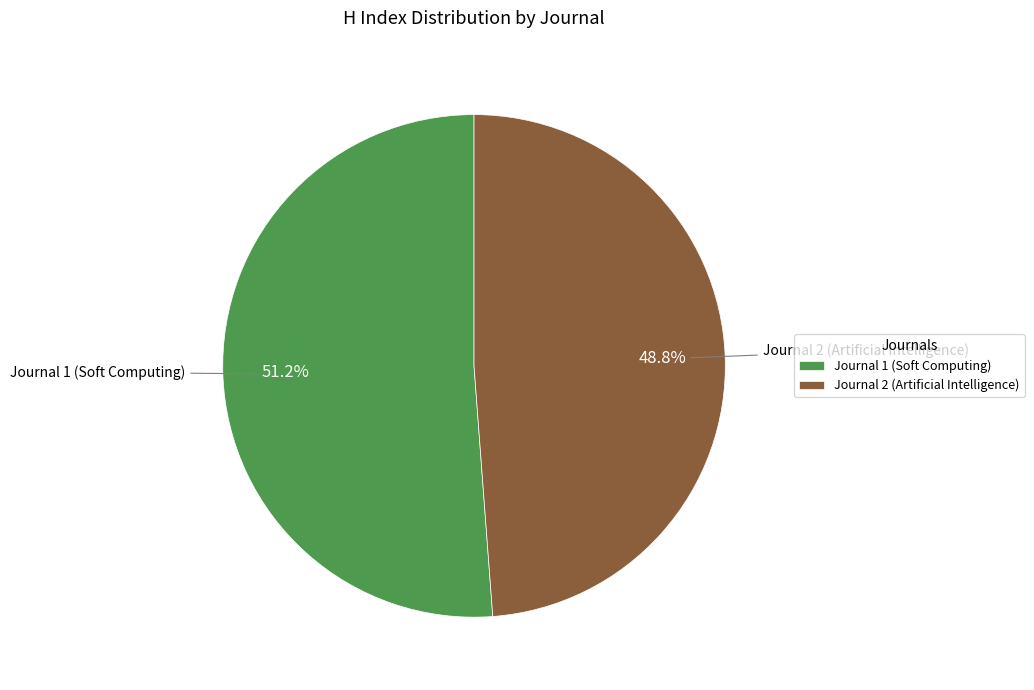

To the nearest percent, what is the average slice percentage?

50%